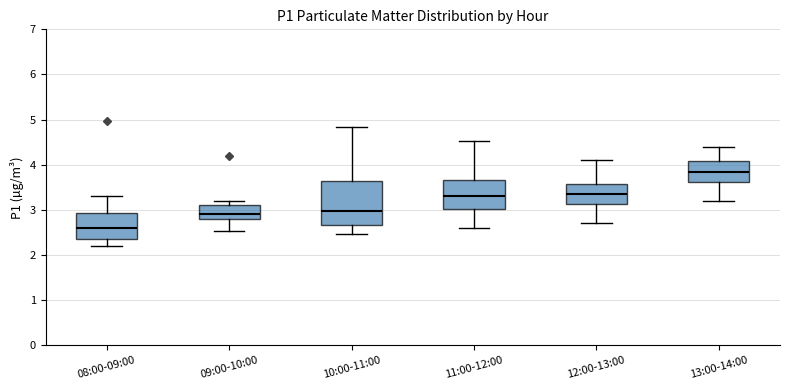

Which box's median line is the lowest?

08:00-09:00